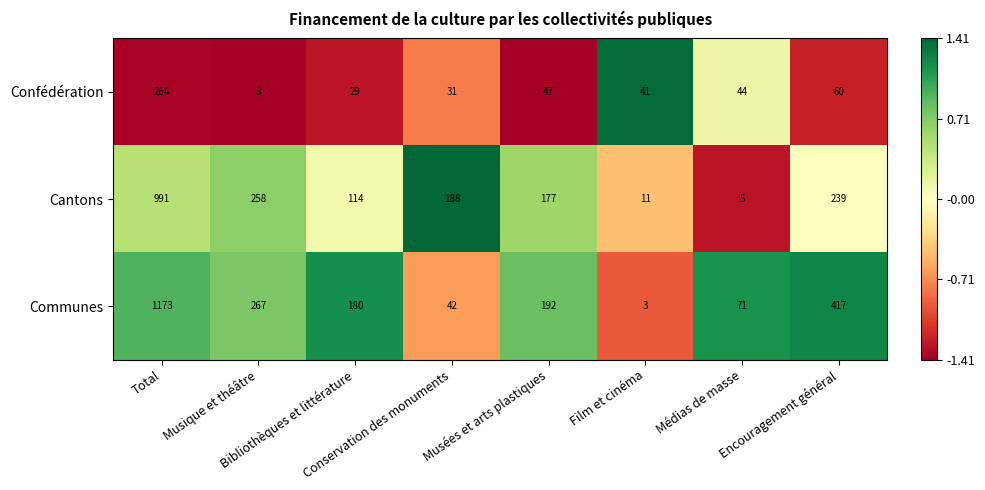

What is the difference between the maximum and minimum values in the Confédération series?

256